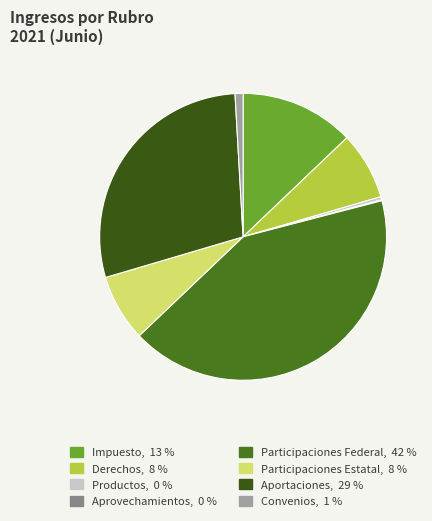

What percentage do Derechos and Impuesto together represent?

20.5%